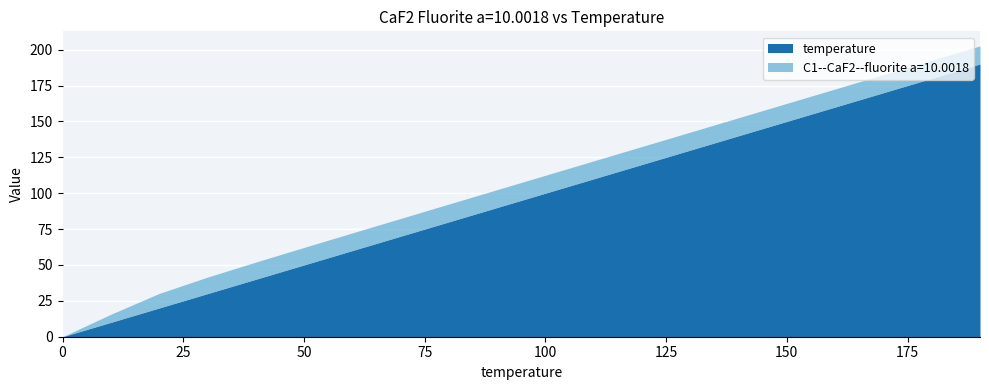

Reading right to left, what are all the values shown in this chart?

C1--CaF2--fluorite a=10.0018: 190=12.6	180=12.6	170=12.6	160=12.6	150=12.6	140=12.6	130=12.5	120=12.5	110=12.5	100=12.5	90=12.5	80=12.4	70=12.4	60=12.3	50=12.2	40=12.0	30=11.5	20=10.1	10=5.6	0=0.0
temperature: 190=190.0	180=180.0	170=170.0	160=160.0	150=150.0	140=140.0	130=130.0	120=120.0	110=110.0	100=100.0	90=90.0	80=80.0	70=70.0	60=60.0	50=50.0	40=40.0	30=30.0	20=20.0	10=10.0	0=0.0